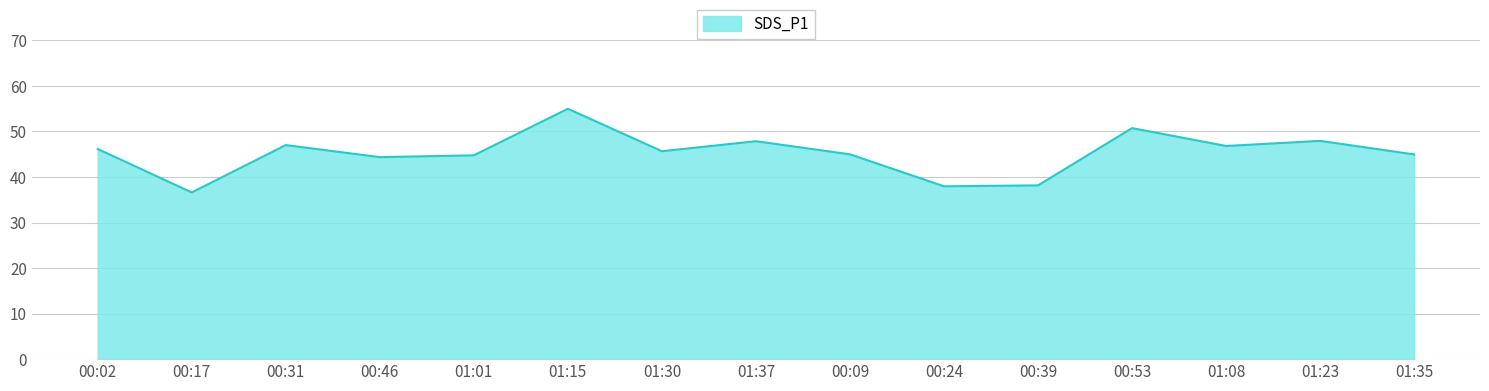

What is the smallest value displayed?

36.6